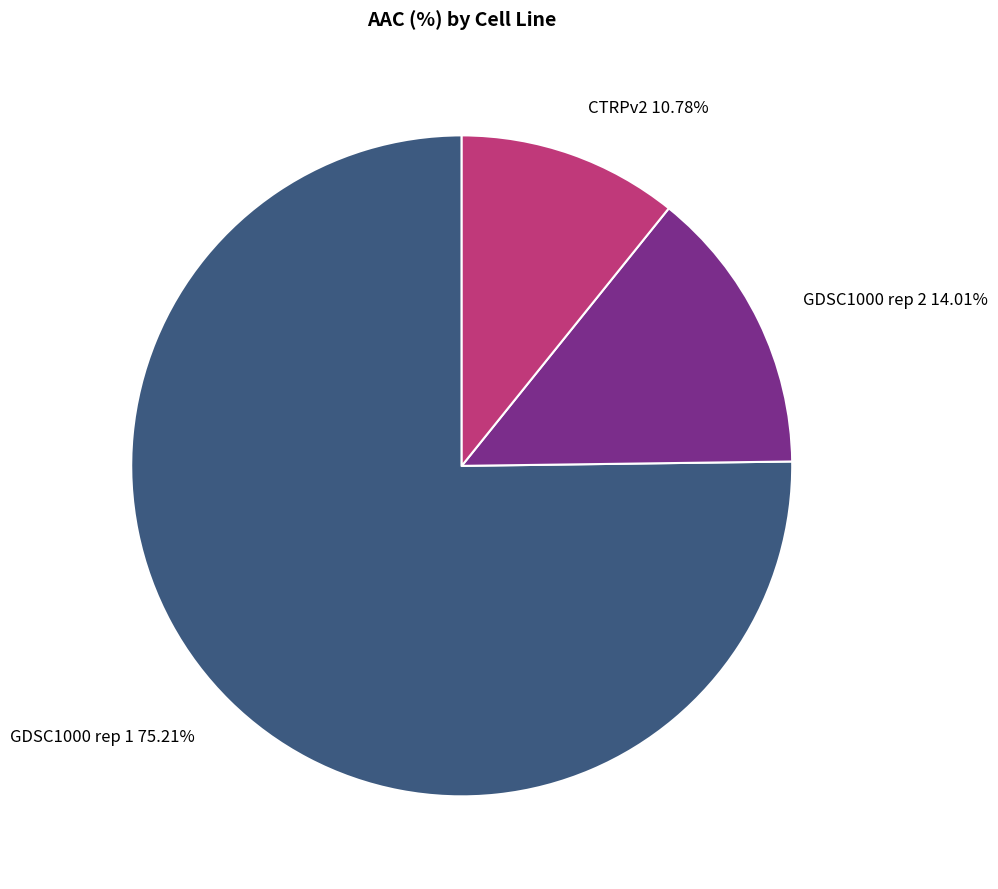

Which slice is the smallest?

CTRPv2